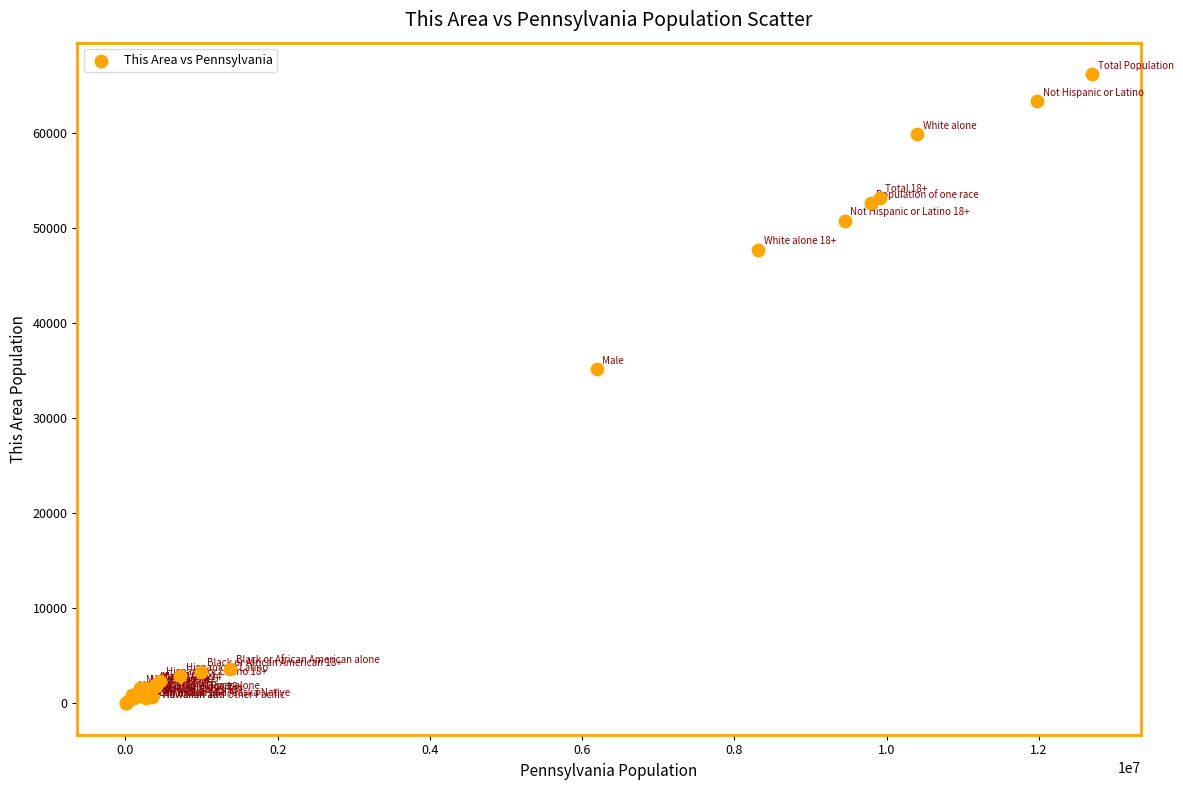

What Y value in the scatter plot is closest to 33103?

35139